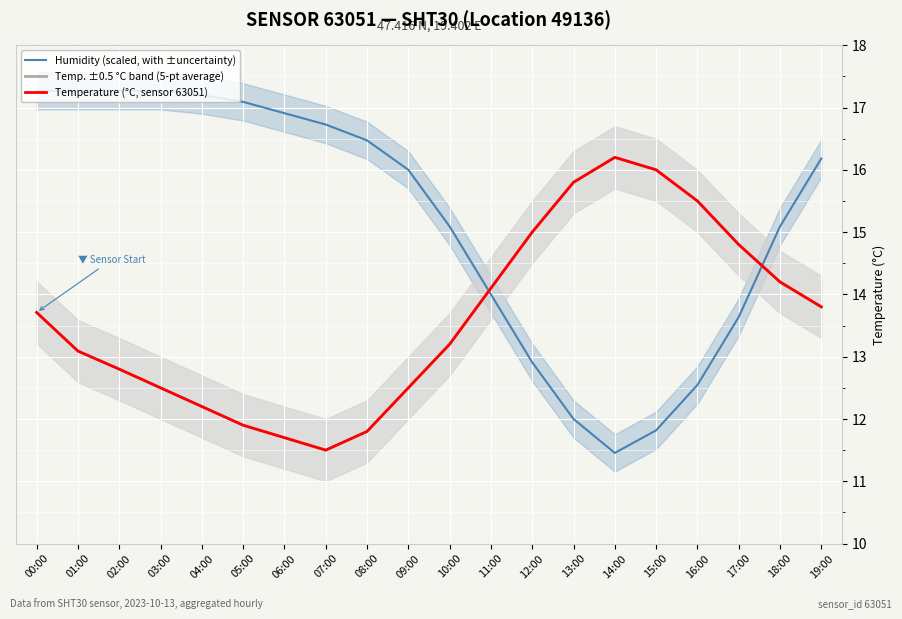

The Humidity (scaled, with ±uncertainty) series shows 18.7 at 11:00. True or false?

False